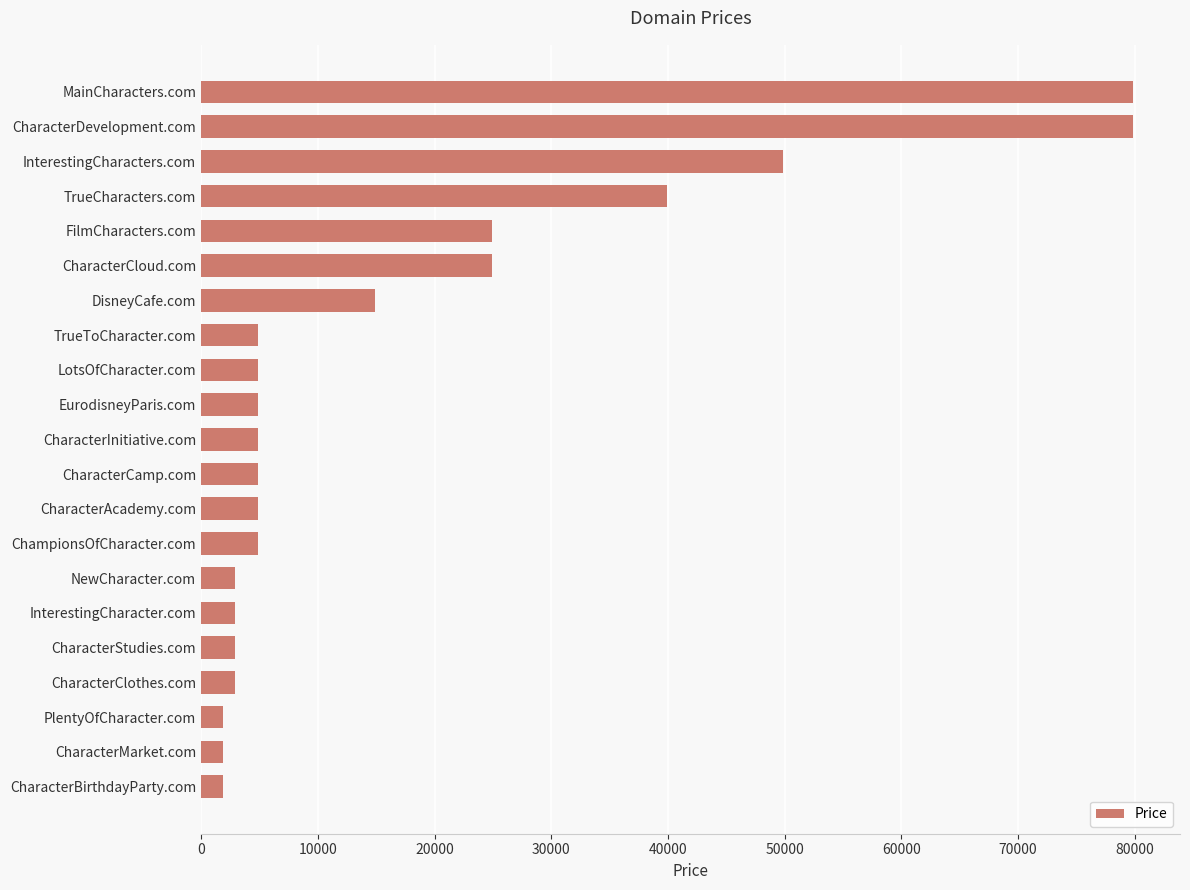

How many series are shown in this chart?

1